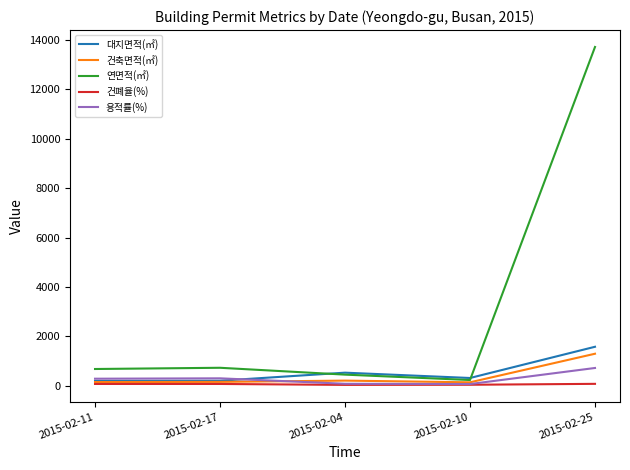

What is the minimum value shown in the chart?

39.8